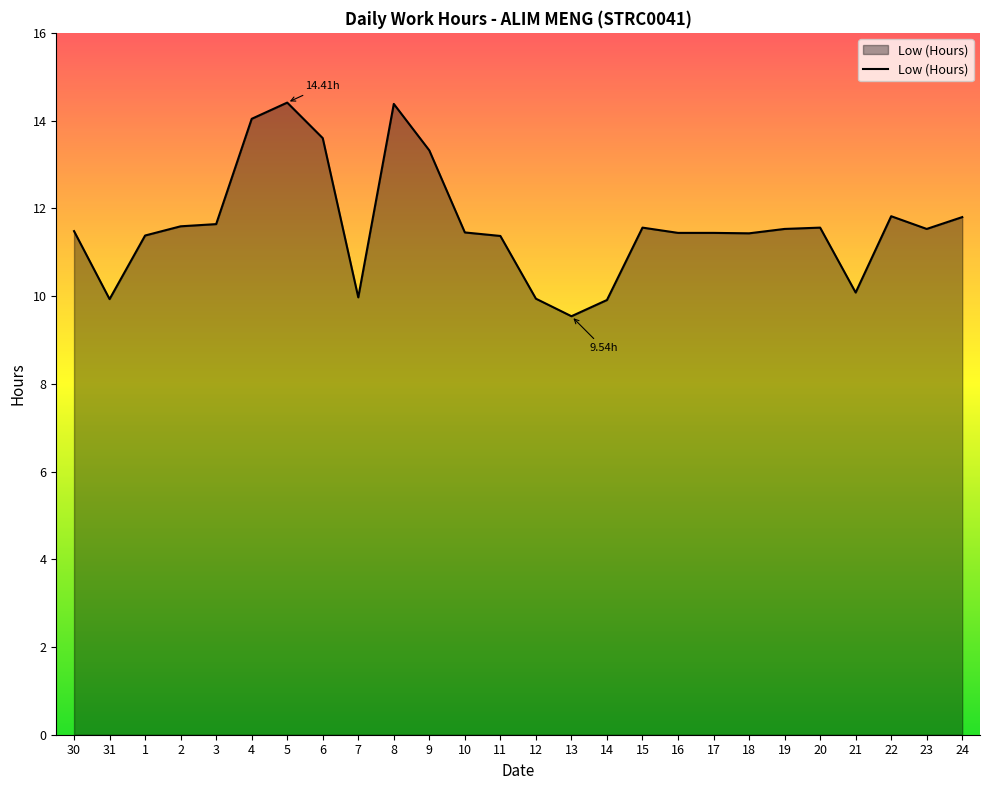

What is the difference between the maximum and minimum values?

4.9